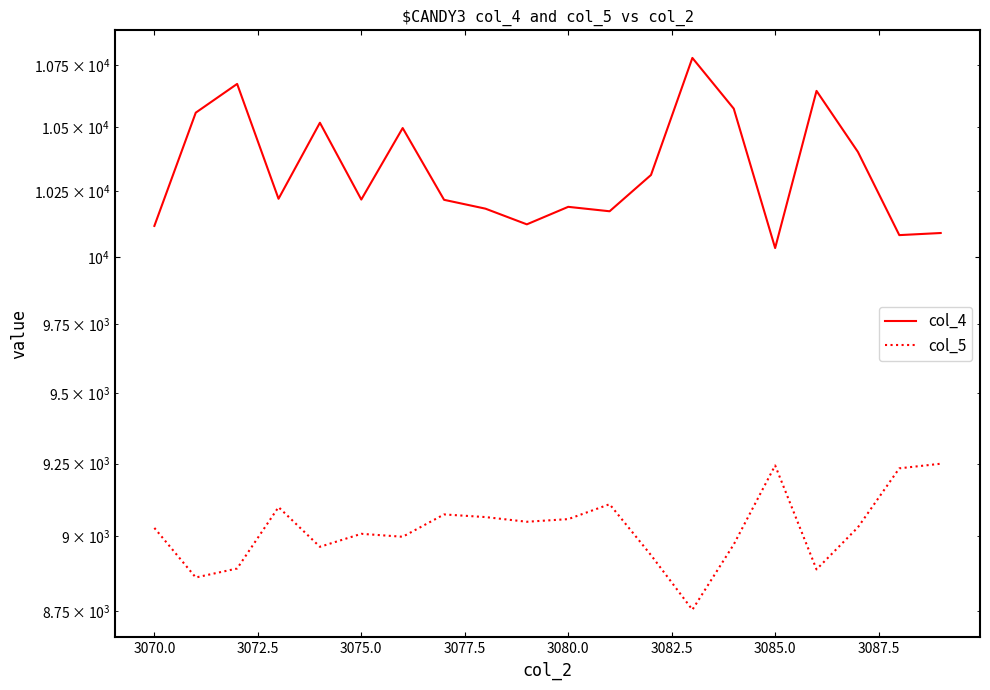

List the series in order of their peak value, highest first.

col_4, col_5